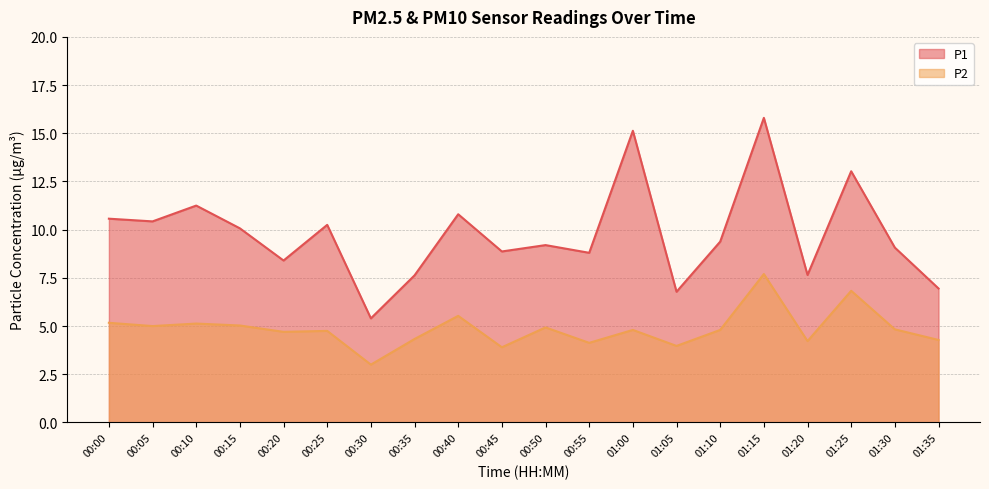

True or false: P2 and P1 cross at least once.

False